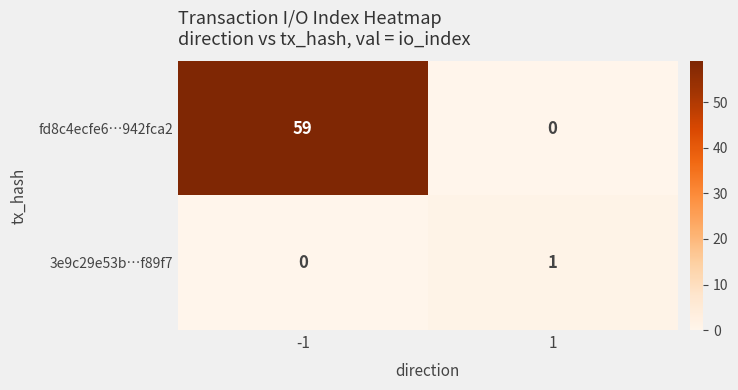

At how many categories does at least one series exceed 39?

1